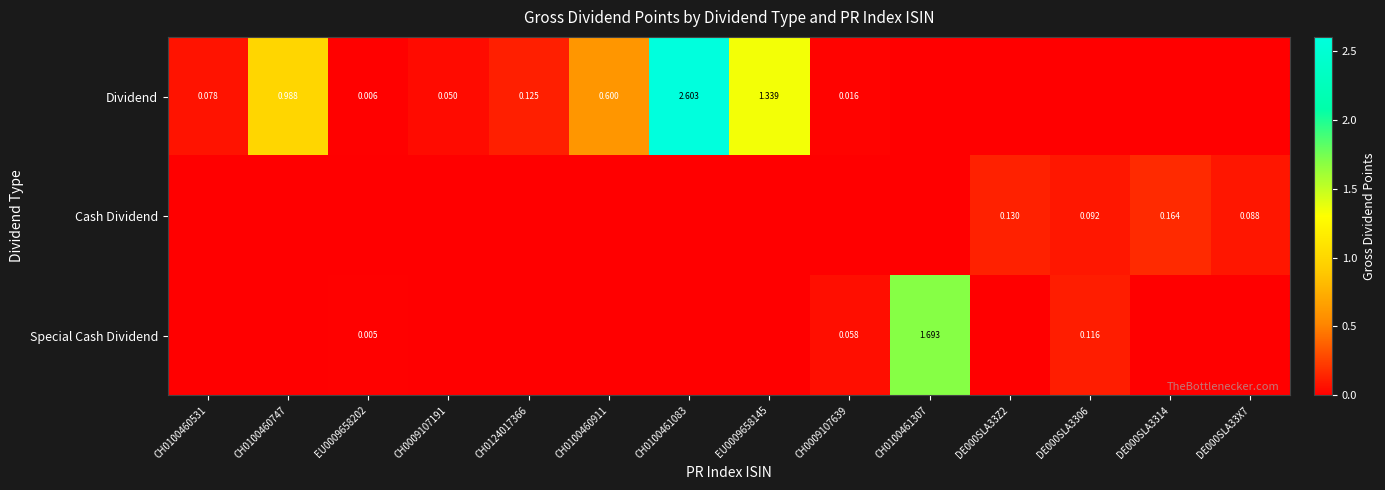

How many categories are shown in the chart?

14